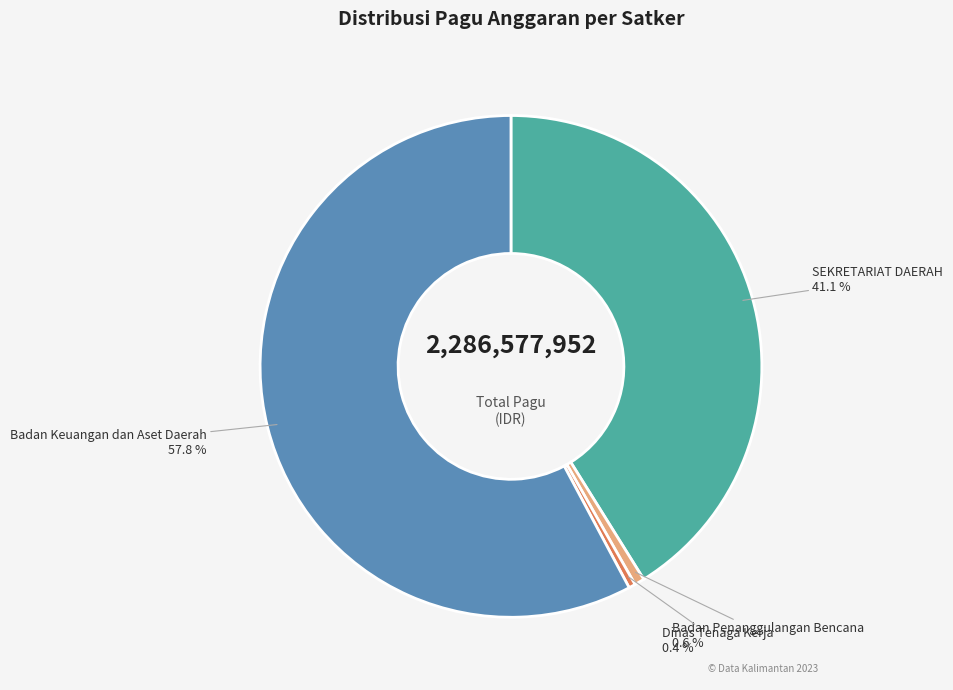

To the nearest percent, what is the average slice percentage?

25%